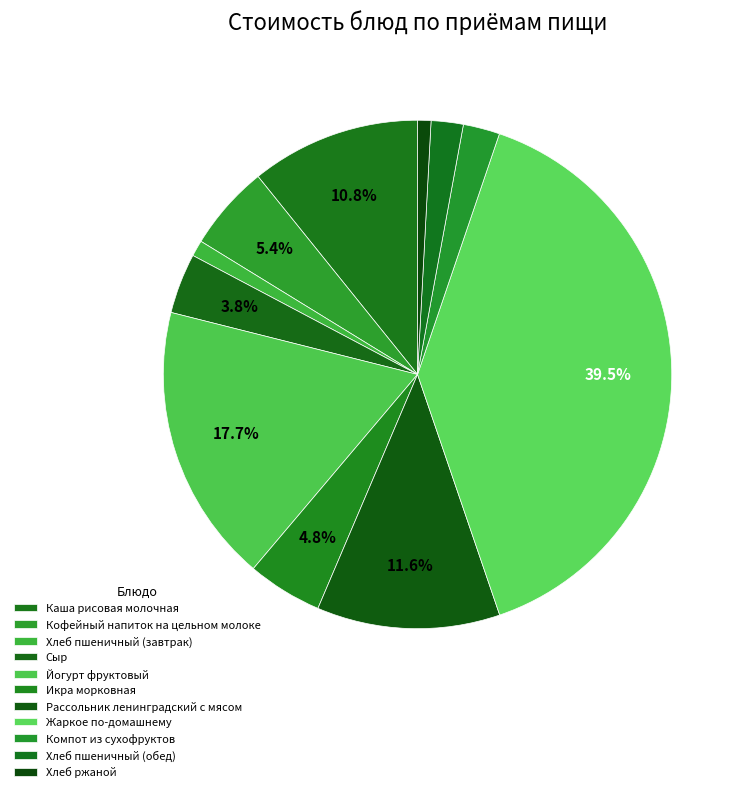

Count the number of slices in the pie.

11